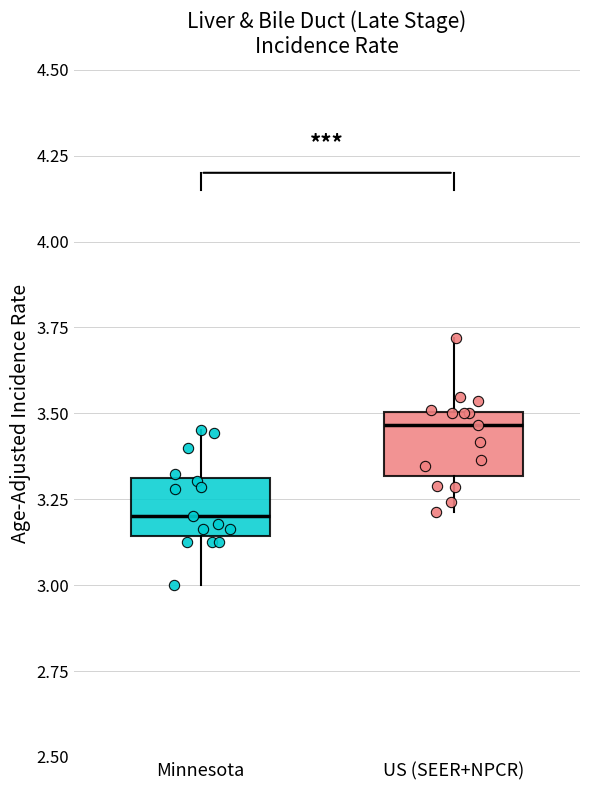

Where is the upper edge of the box for US (SEER+NPCR) on the y-axis? The values are not printed on the chart, so give them approximately, as read against the axis.

3.50